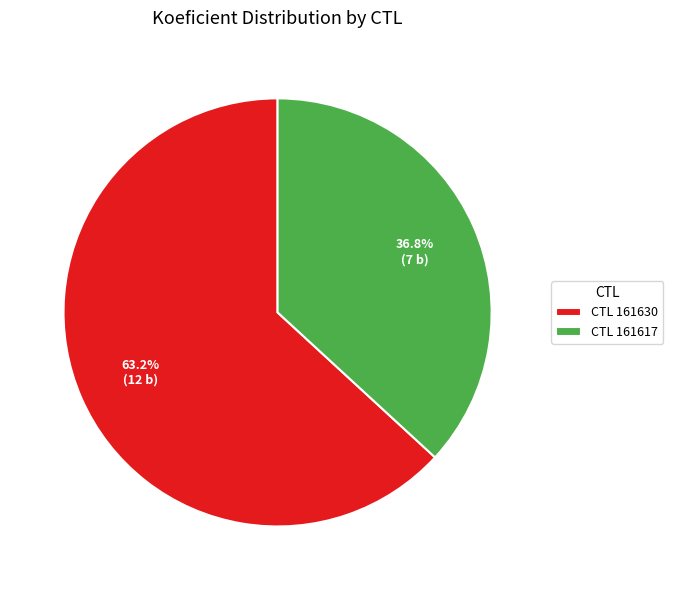

Which category has the biggest portion of the pie?

CTL 161630